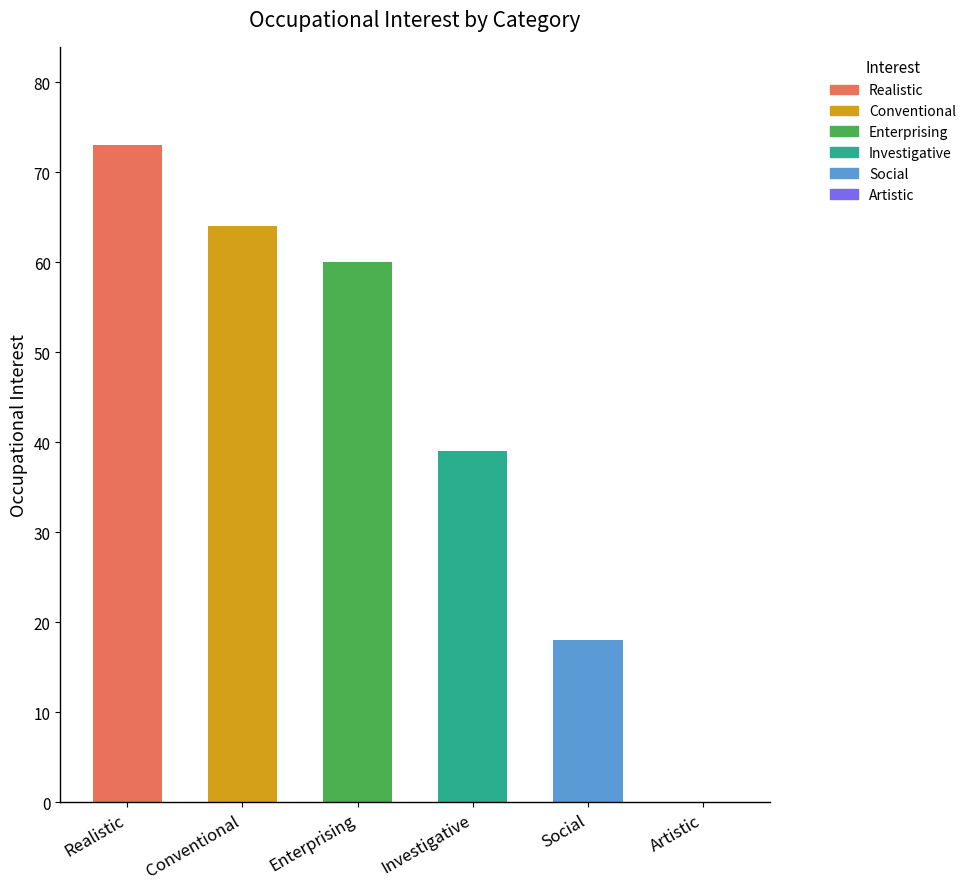

What value does the data have at Social, to the nearest 5?

20